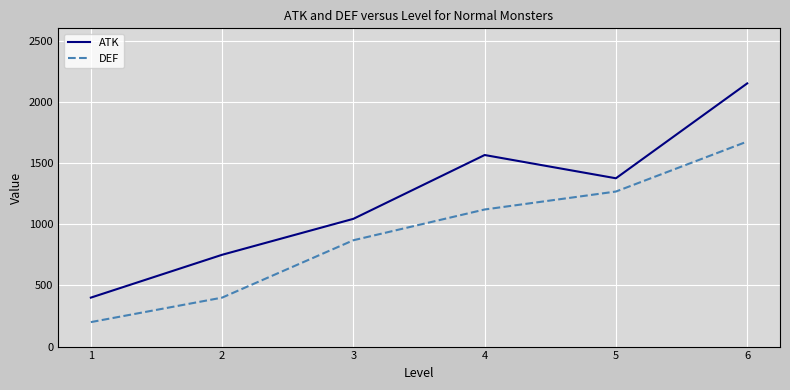

How many series are shown in this chart?

2